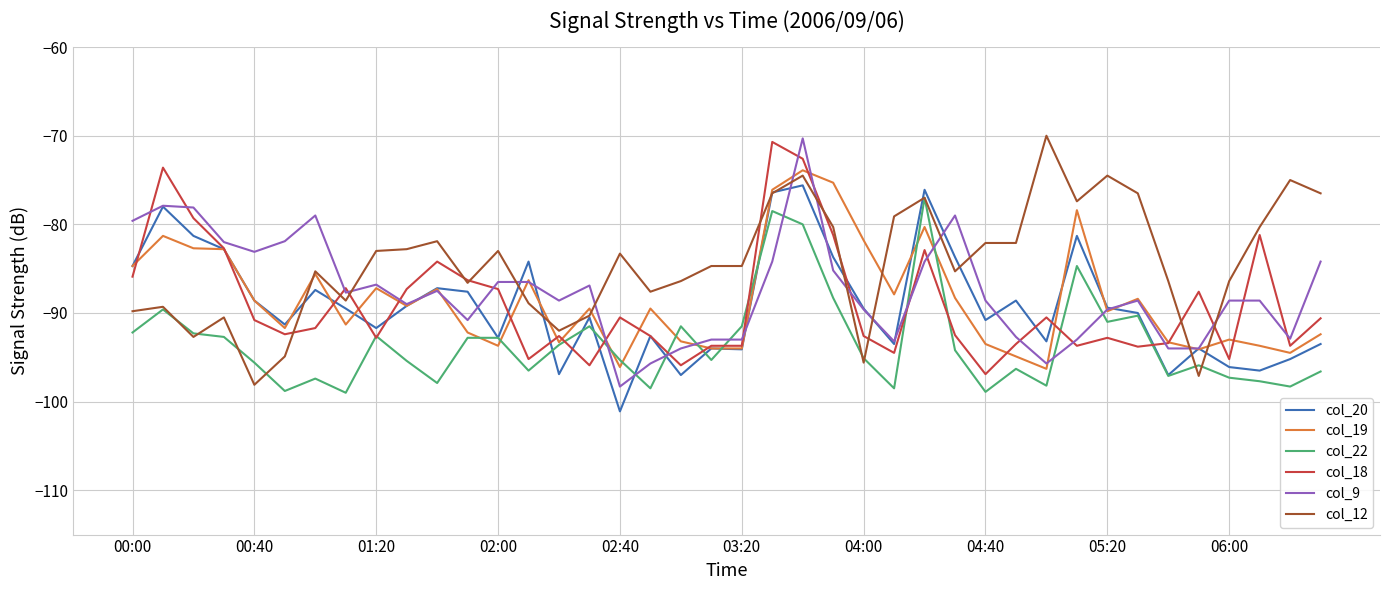

After their last crossing, which series has the higher values: col_12 or col_9?

col_12